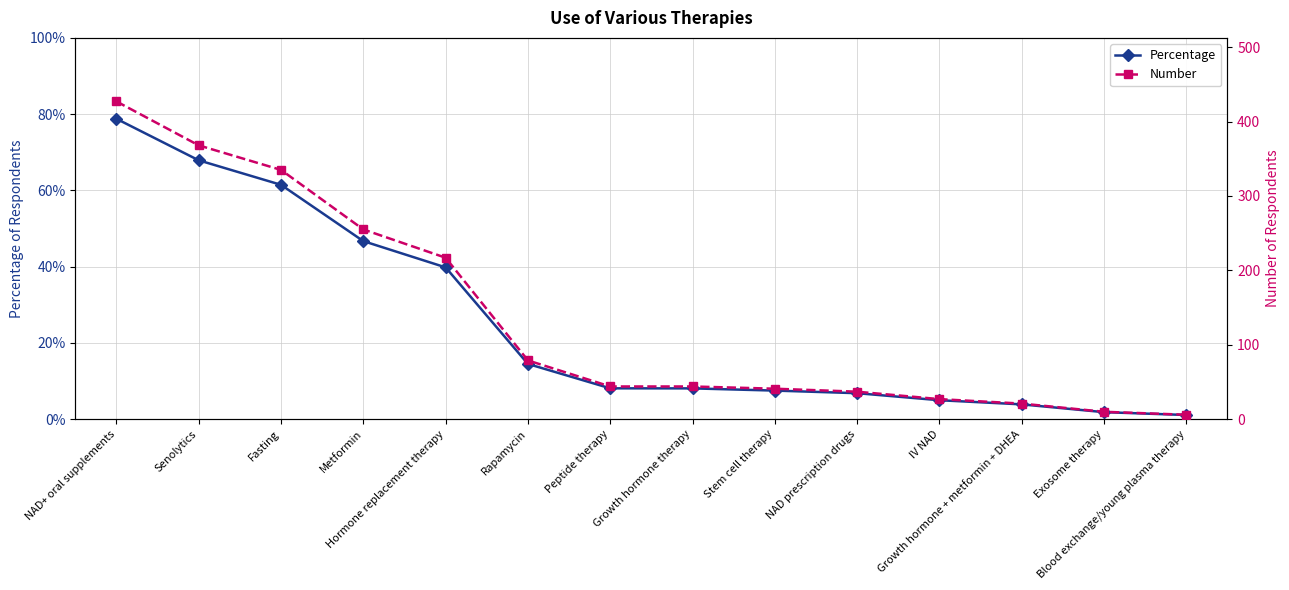

How many series are shown in this chart?

2